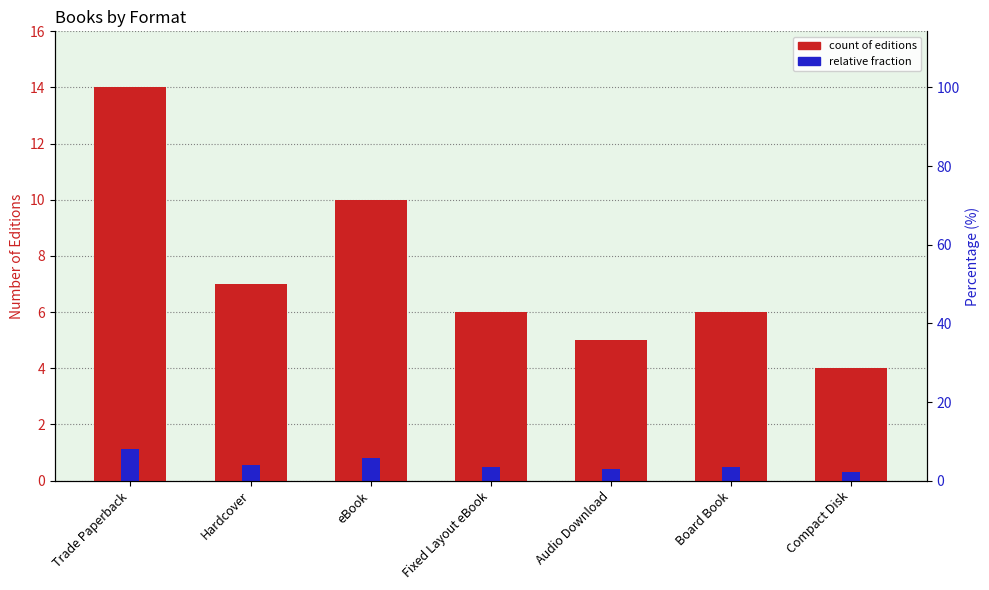

At Hardcover, list the series in order from largest to smallest.

count of editions, relative fraction